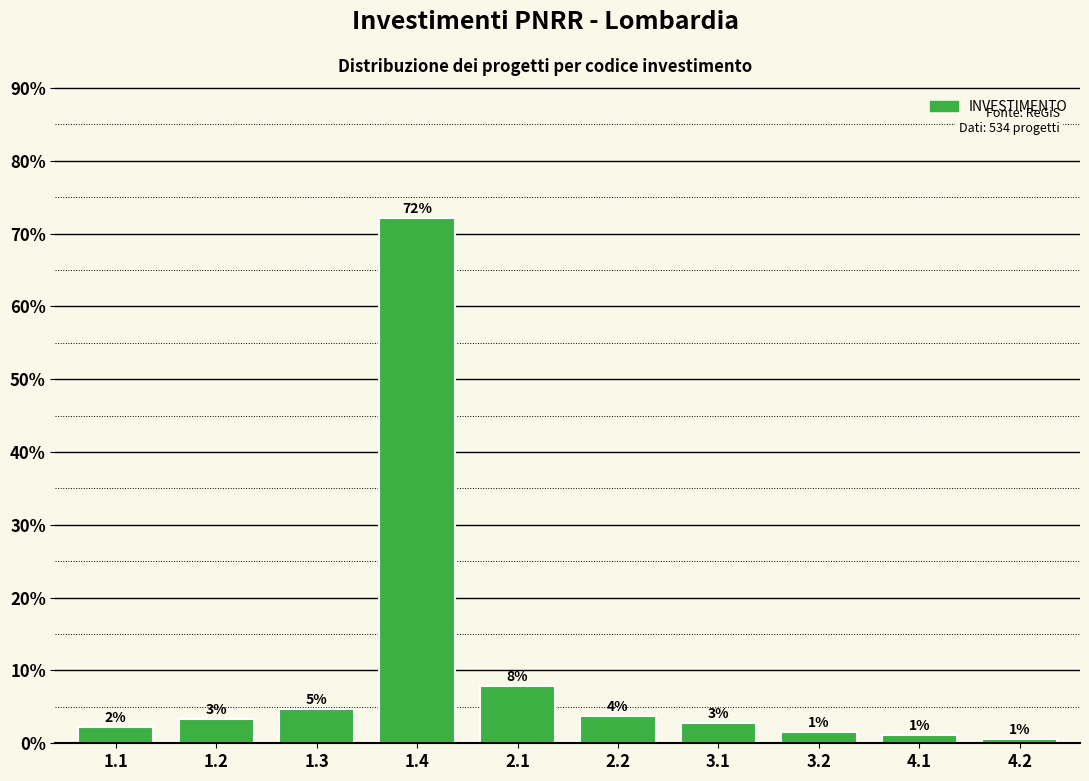

How many bars are there in total?

10